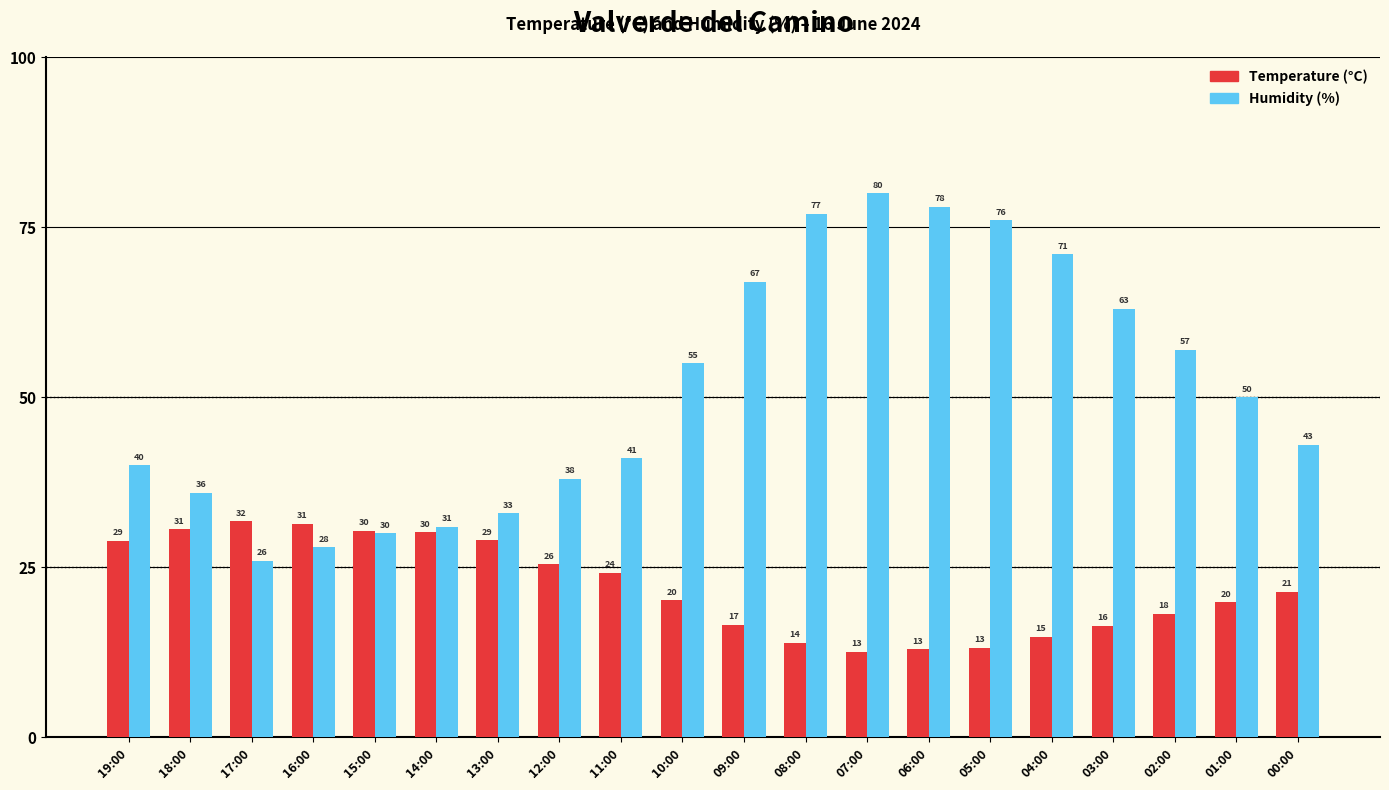

How many data points in Temperature (°C) are less than 21?

10